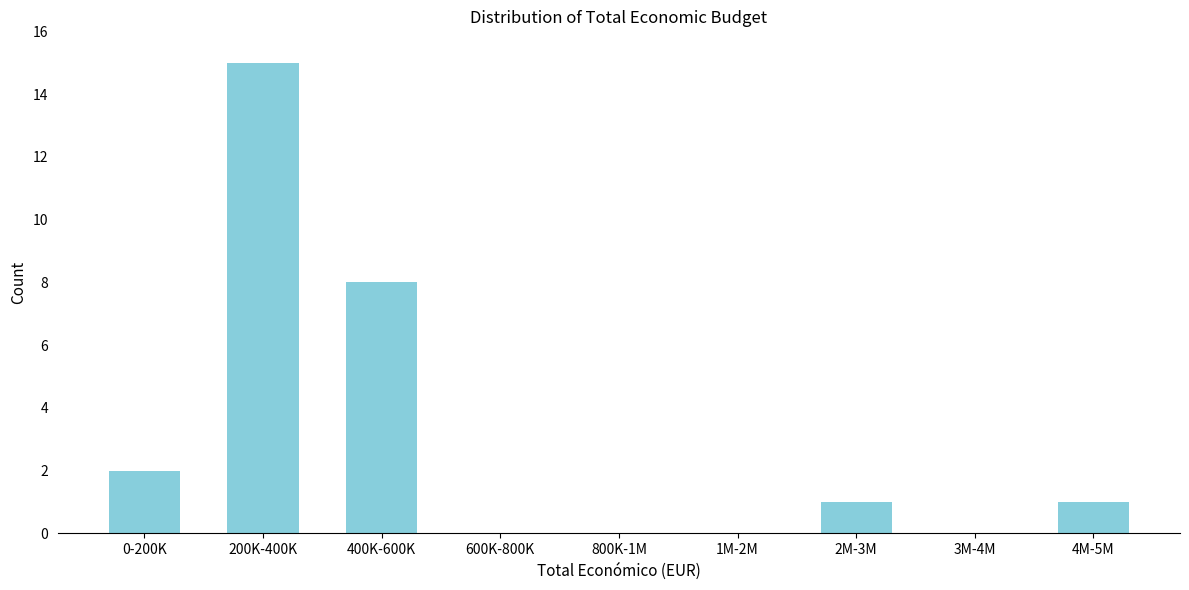

Reading left to right, transcribe all the data shown in this chart.

0-200K=2	200K-400K=15	400K-600K=8	600K-800K=0	800K-1M=0	1M-2M=0	2M-3M=1	3M-4M=0	4M-5M=1